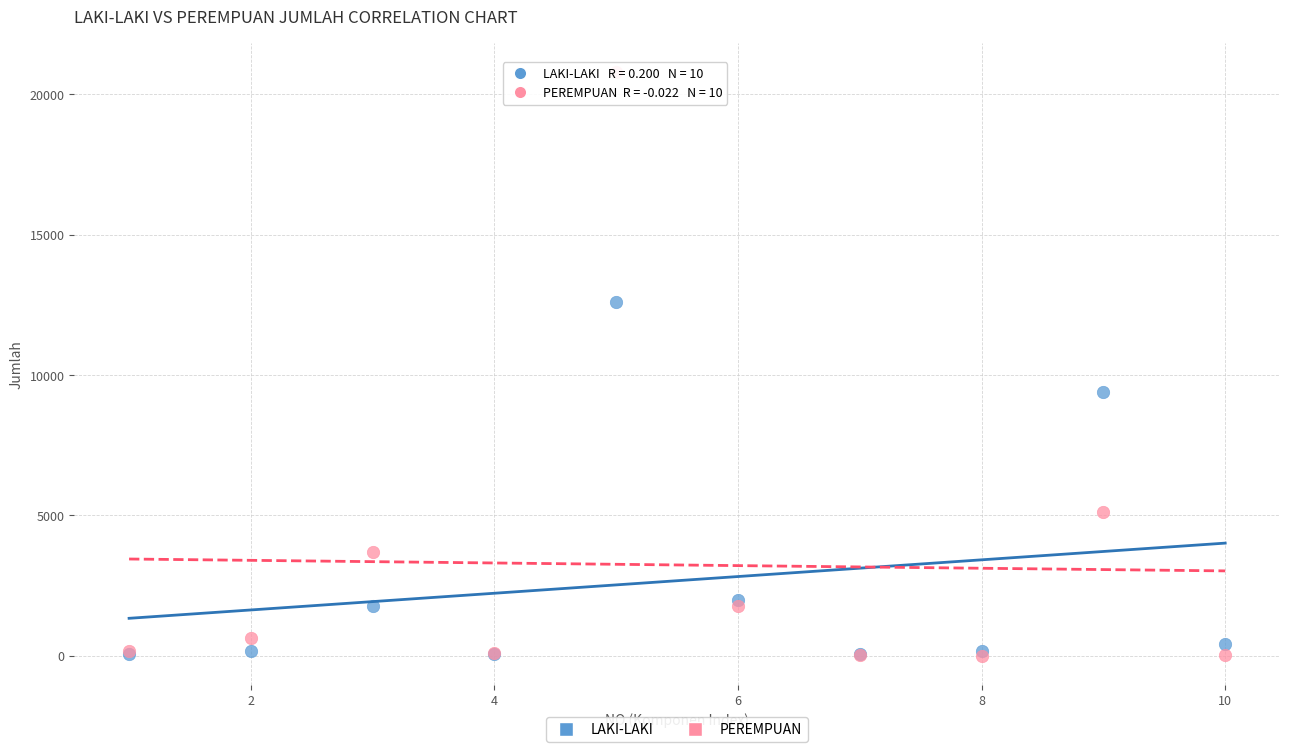

Across all series, what Y value is closest to 10394?

9391